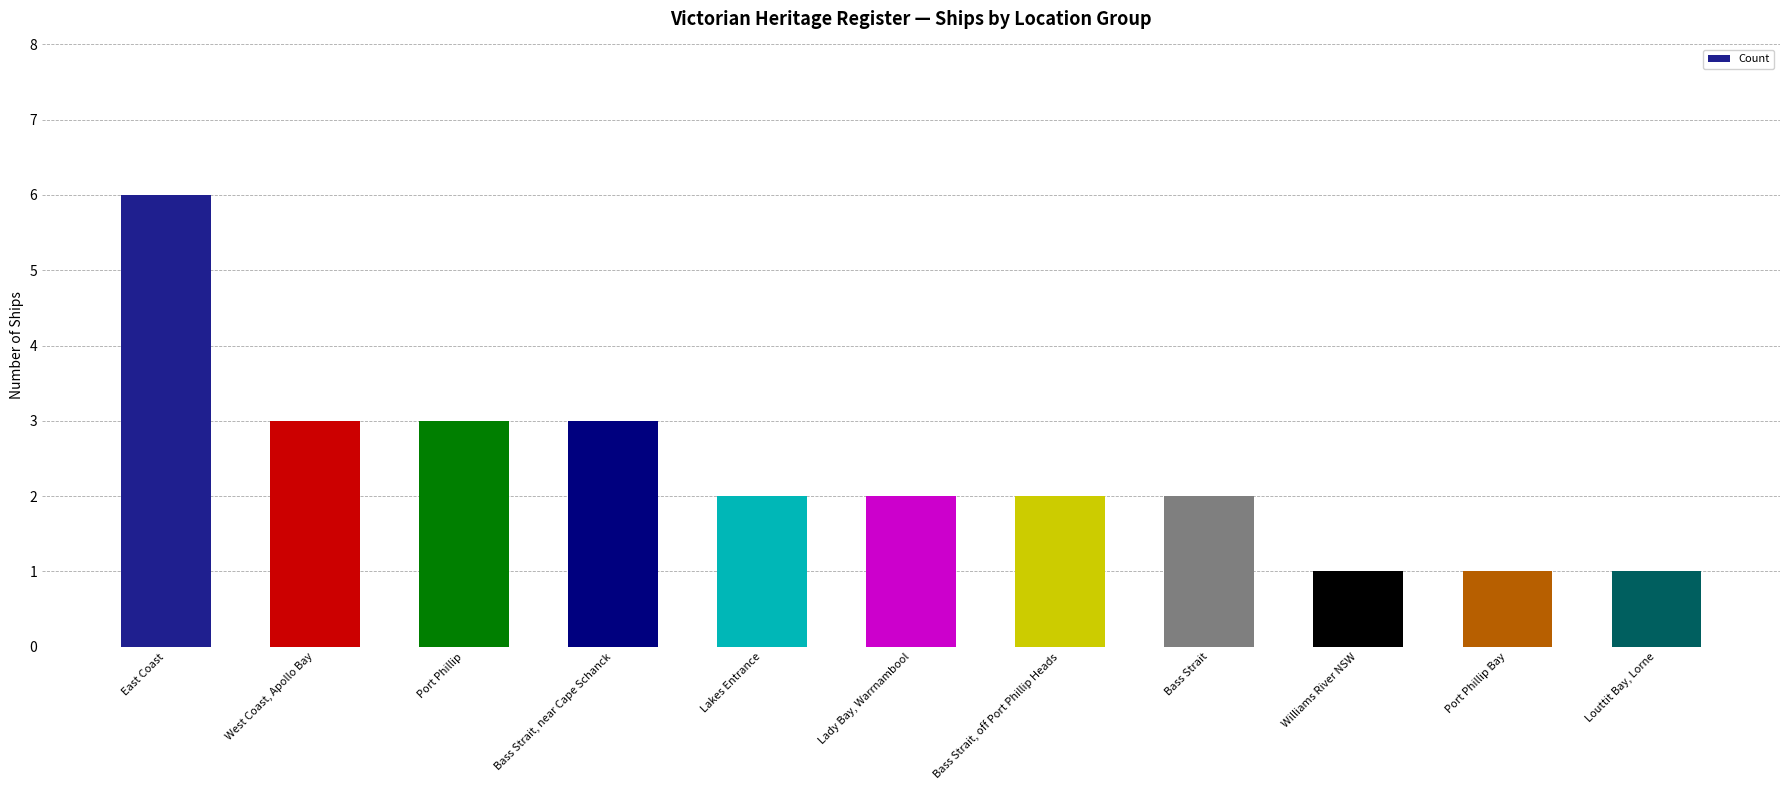

What is the difference between the values at Williams River NSW and Bass Strait, off Port Phillip Heads?

1